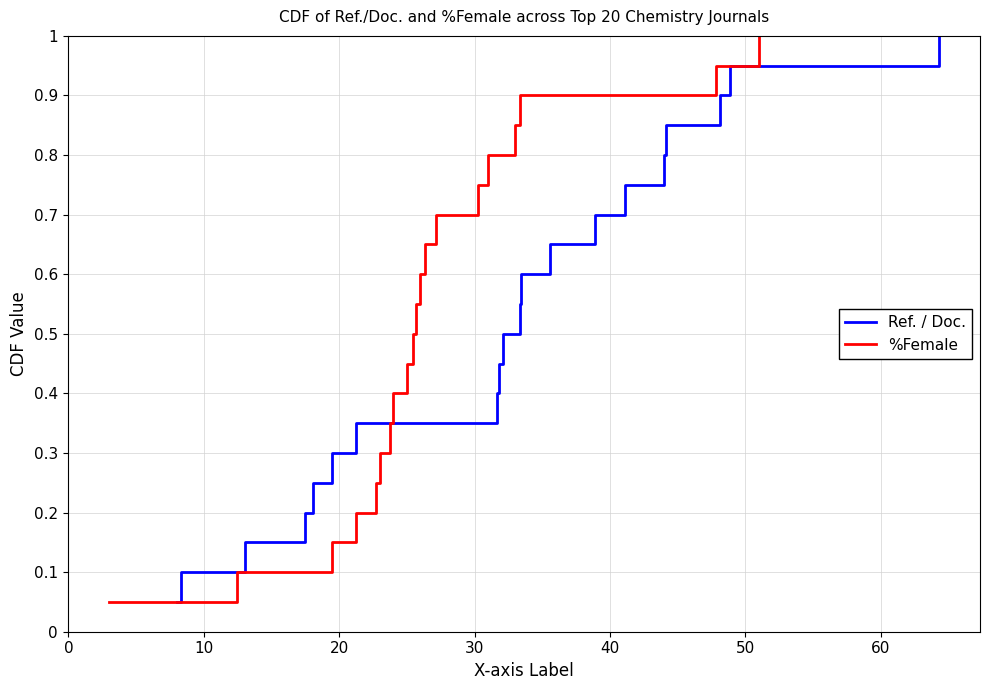

Reading left to right, what are all the values shown in this chart?

Ref. / Doc.: 0.1	0.1	0.1	0.2	0.2	0.3	0.3	0.4	0.5	0.5	0.6	0.6	0.7	0.7	0.8	0.8	0.8	0.9	0.9	1.0
%Female: 0.1	0.1	0.1	0.2	0.2	0.3	0.3	0.4	0.5	0.5	0.6	0.6	0.7	0.7	0.8	0.8	0.8	0.9	0.9	1.0